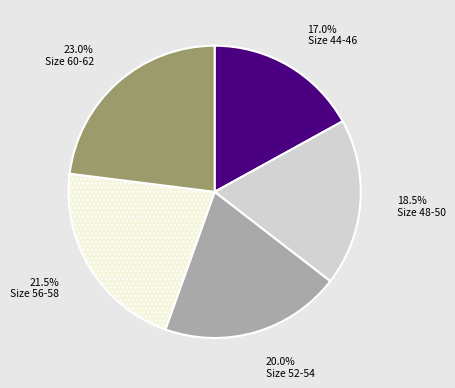

Is Size 44-46 the majority of the pie?

No